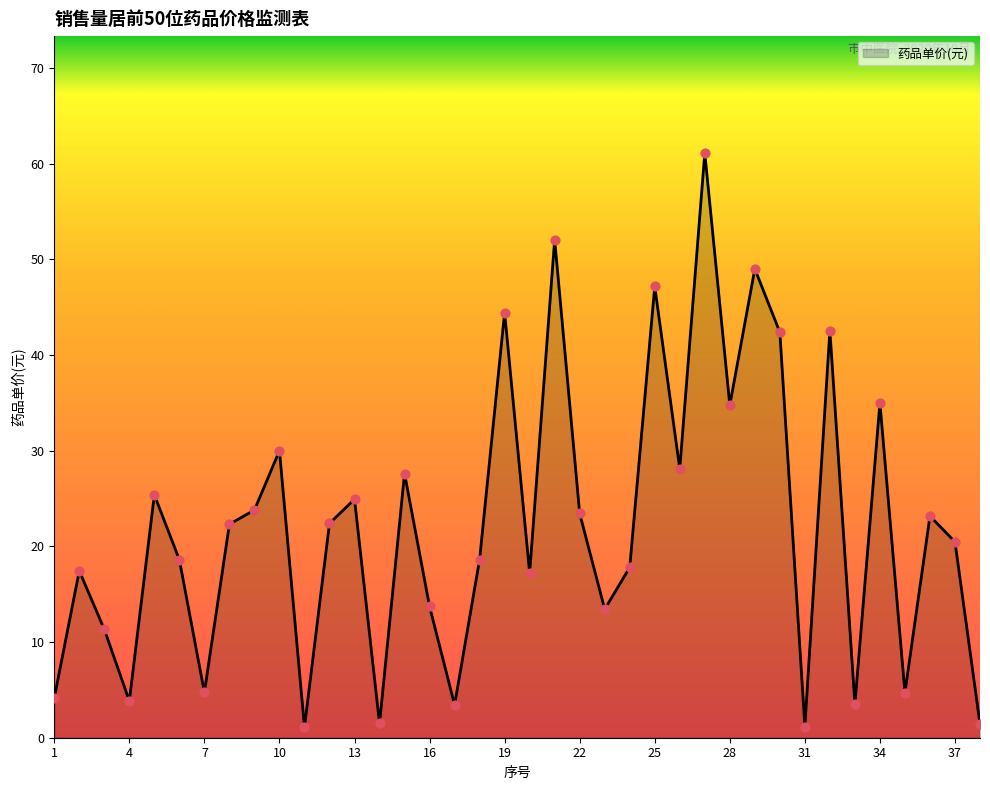

What is the difference between the maximum and minimum values?

60.0